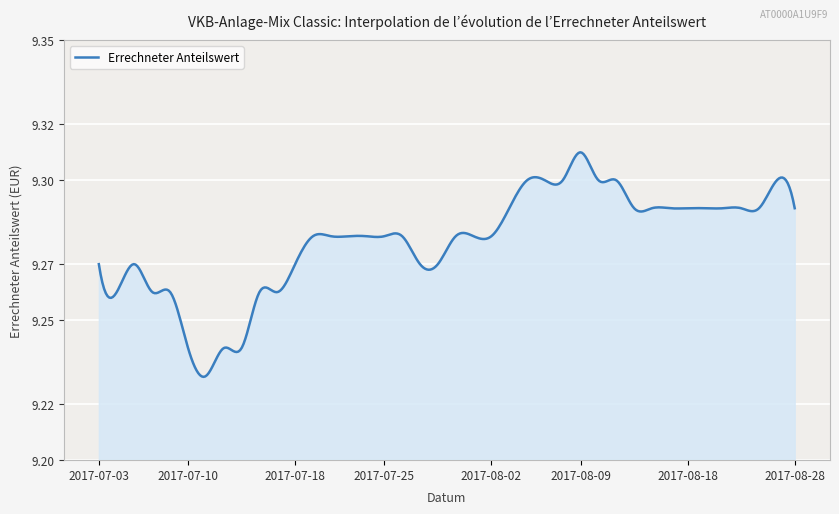

What is the label of the 29th point from the left?

2017-08-10